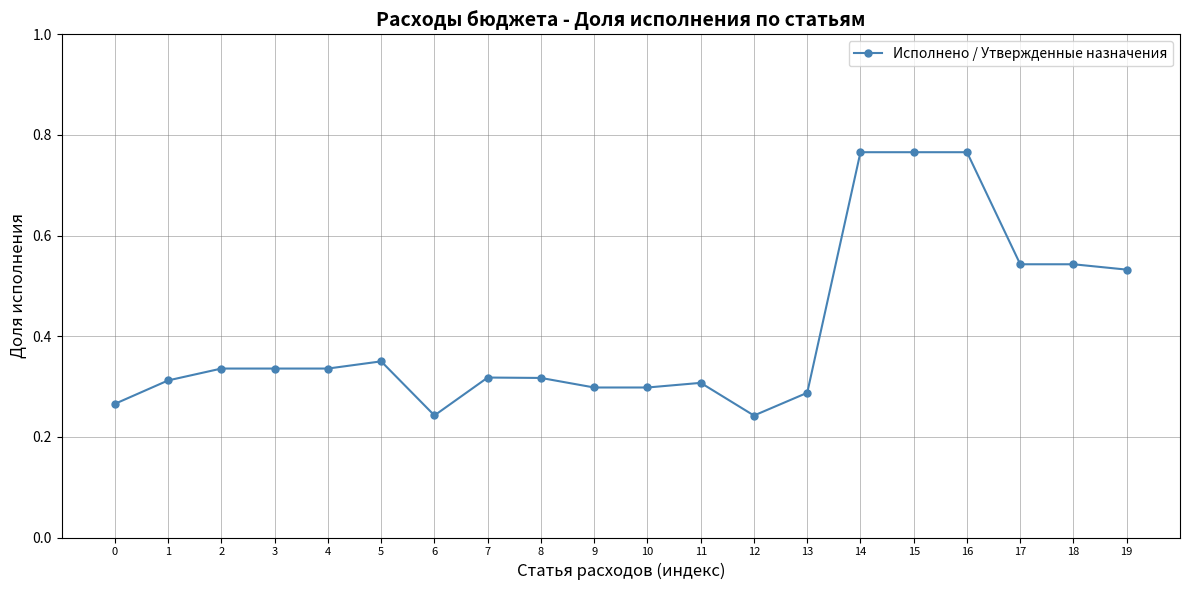

Which has a higher value, 12 or 7?

7